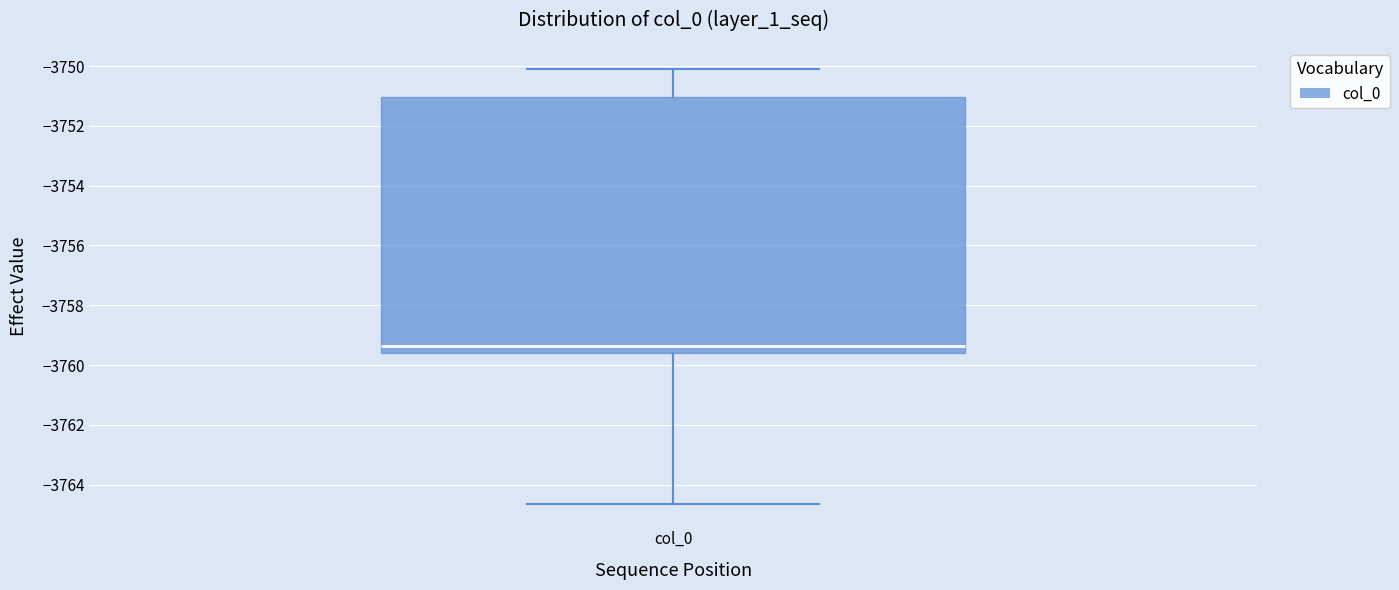

Where does the upper whisker of the box for col_0 end on the y-axis? The values are not printed on the chart, so give them approximately, as read against the axis.

-3750.0